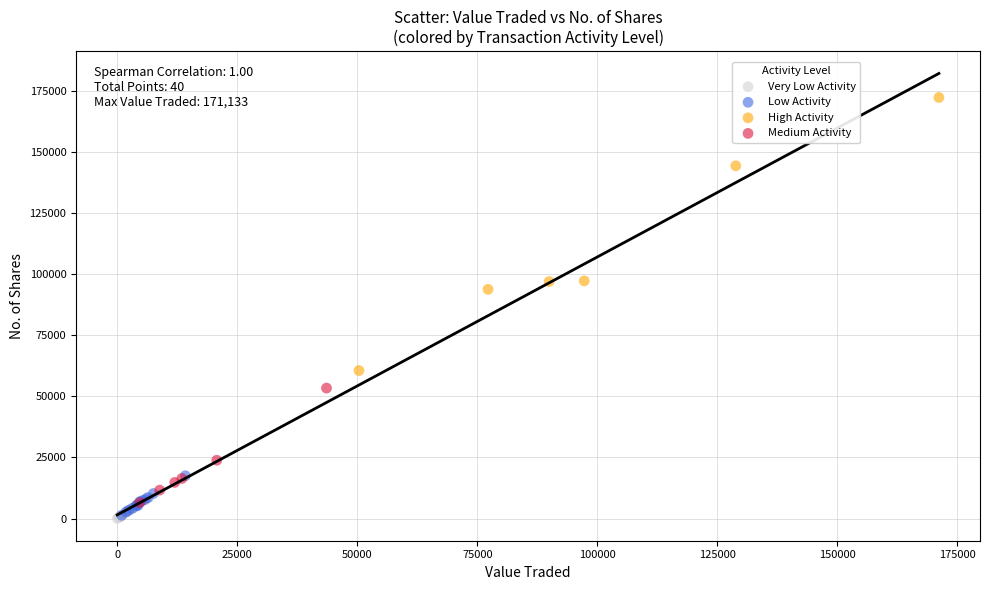

Which series has the widest spread of Y values?

High Activity